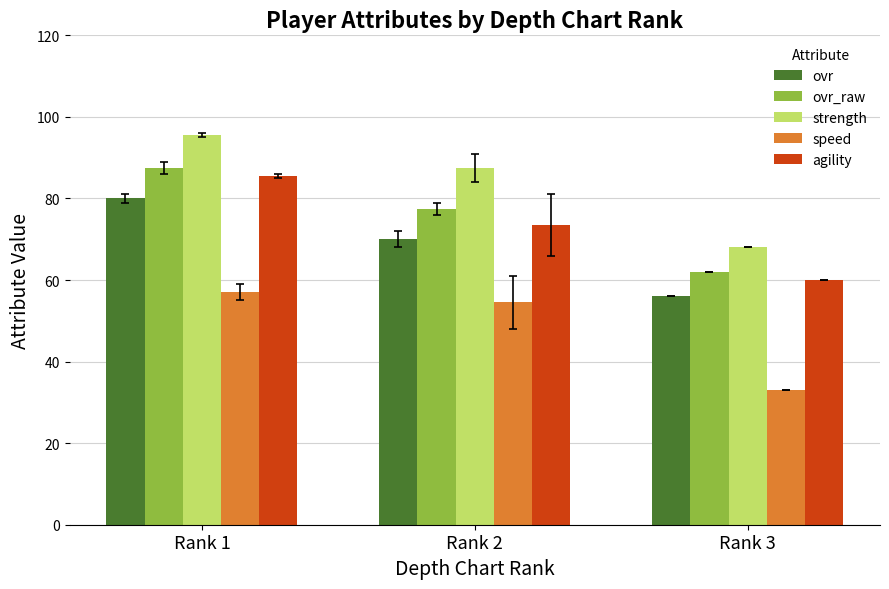

The value of agility at Rank 2 is 25.2. True or false?

False